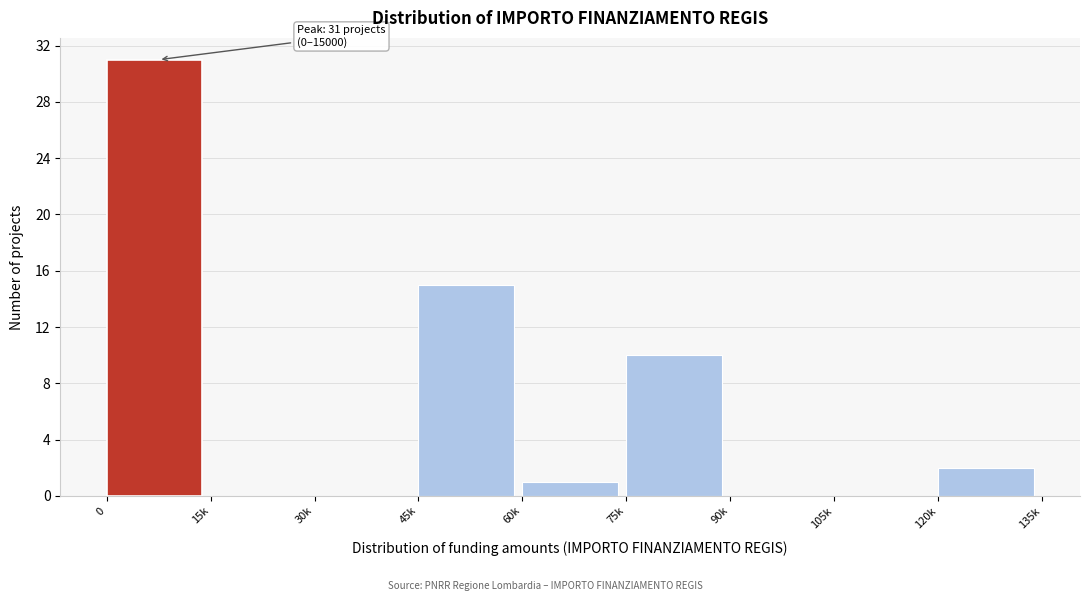

Reading left to right, extract all data points from this chart.

0=31	15k=0	30k=0	45k=15	60k=1	75k=10	90k=0	105k=0	120k=2